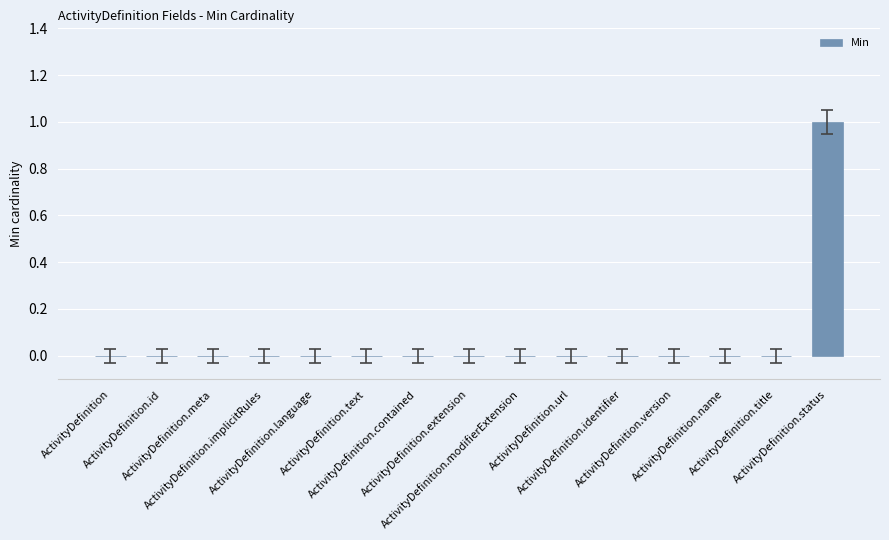

Is it true that the value at ActivityDefinition.status is 2?

False